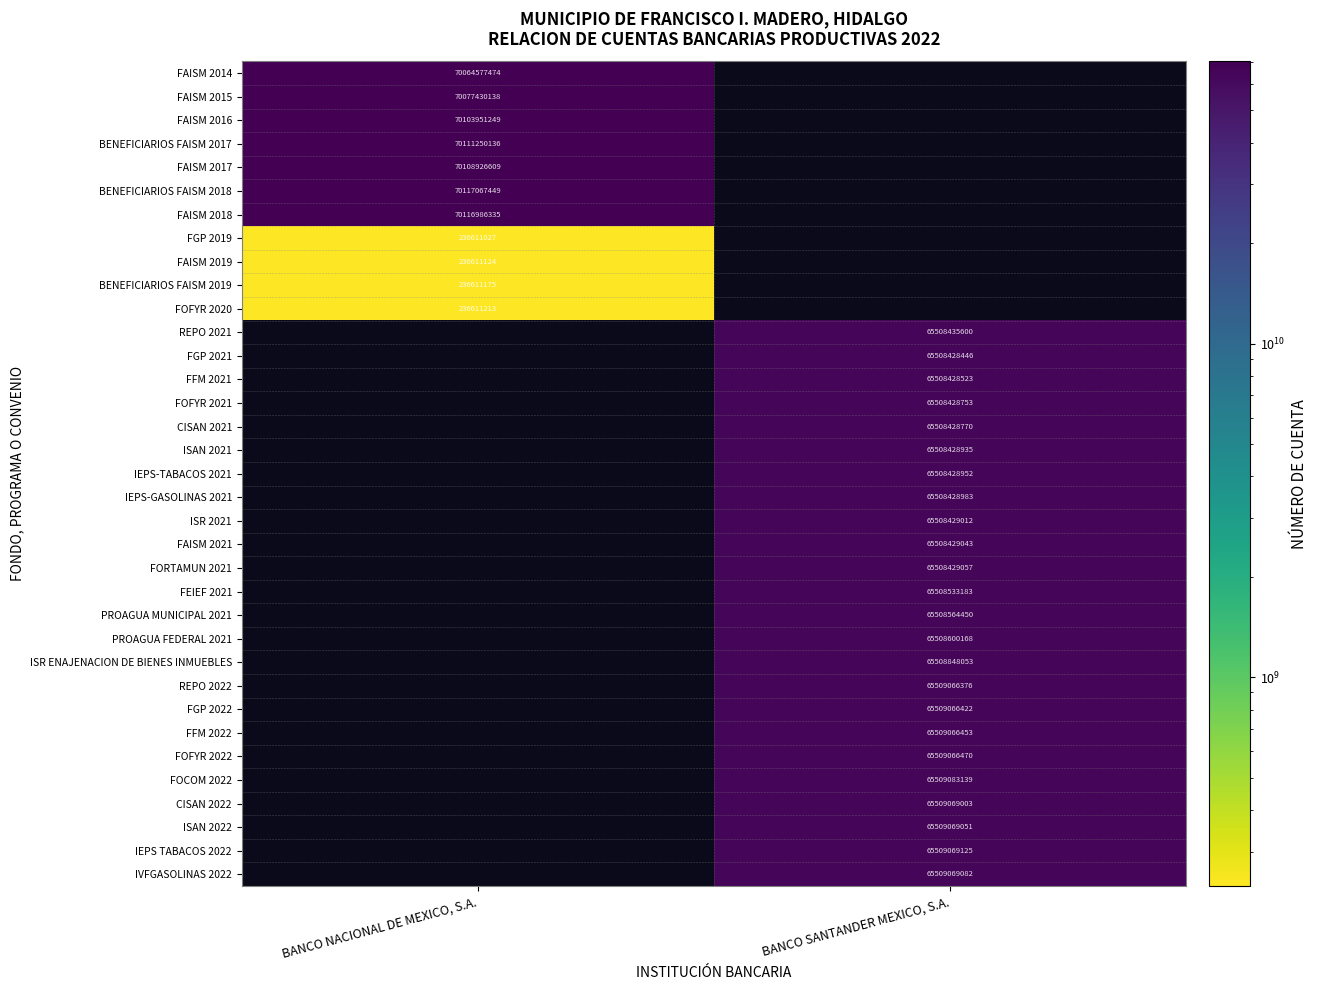

Count the number of categories in the chart.

2